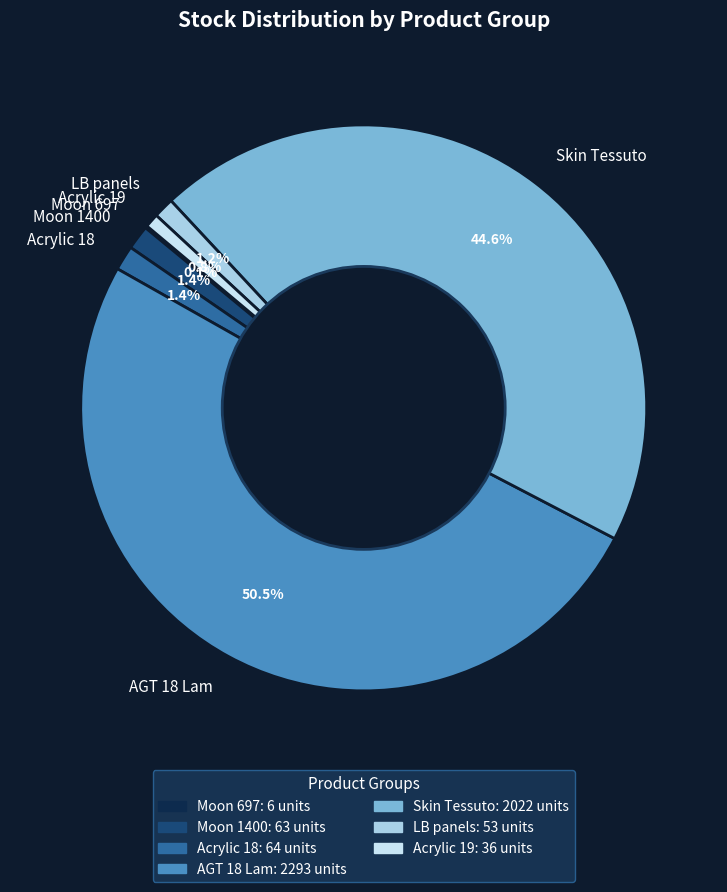

How much of the chart is everything except Skin Tessuto?

55.4%